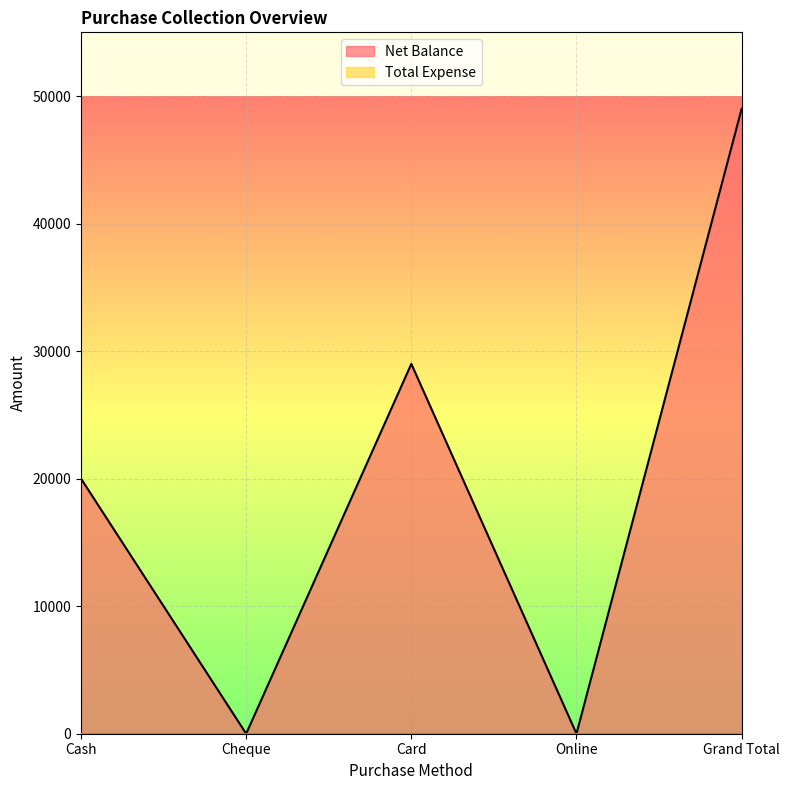

True or false: the data shows -17629 at Cheque.

False